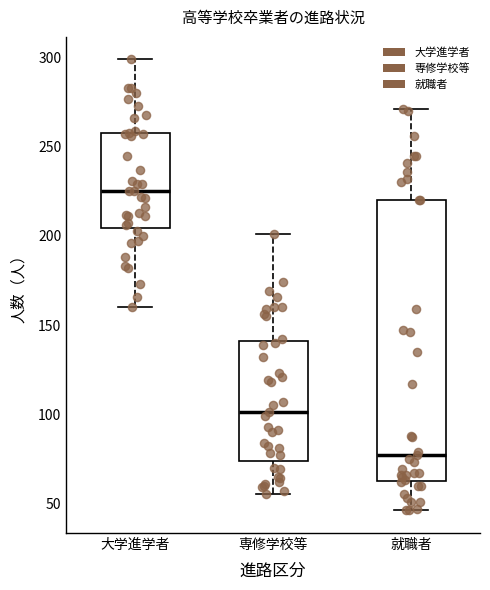

Where does the median line of the box for 就職者 sit on the y-axis? The values are not printed on the chart, so give them approximately, as read against the axis.

75